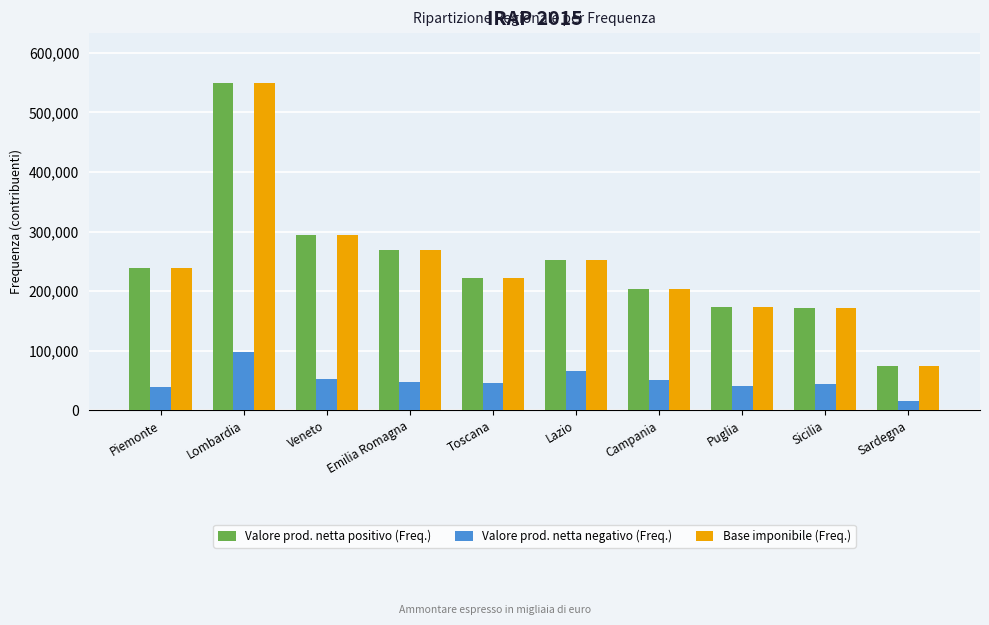

Count the number of data series in this chart.

3